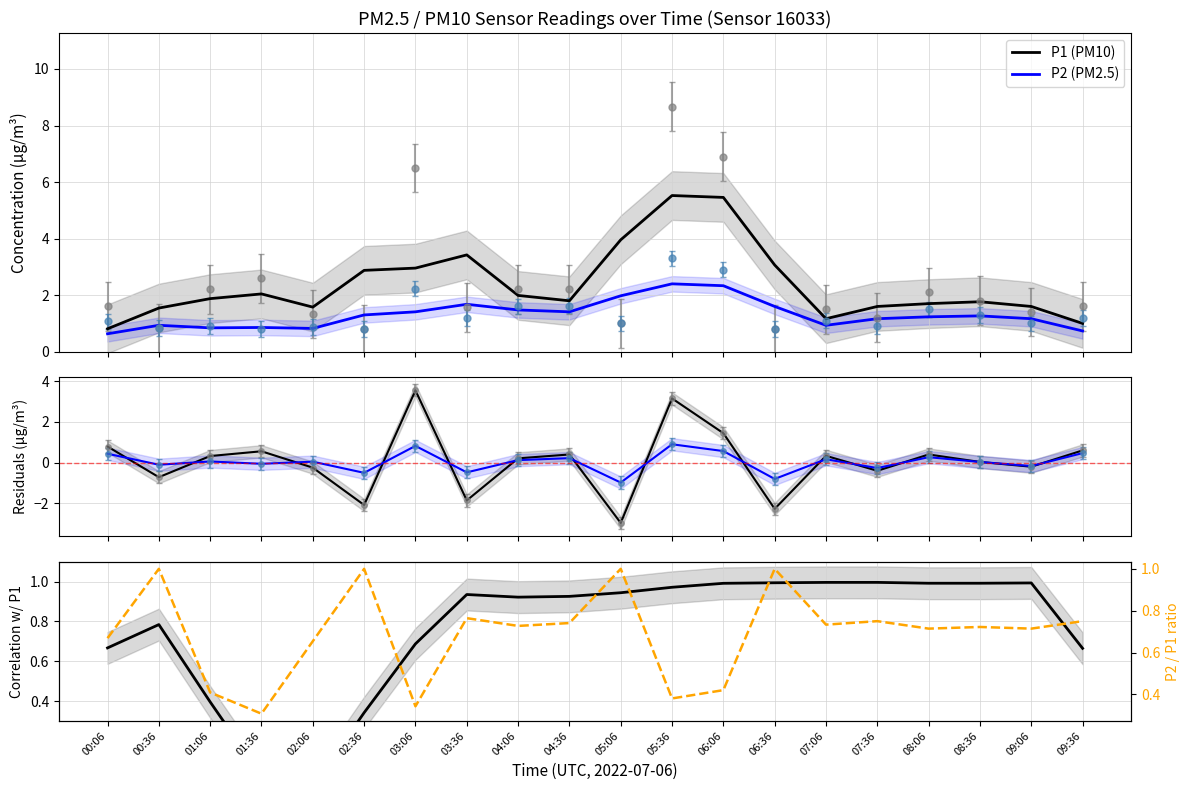

What is the sum of all P1 residuals values?

1.1